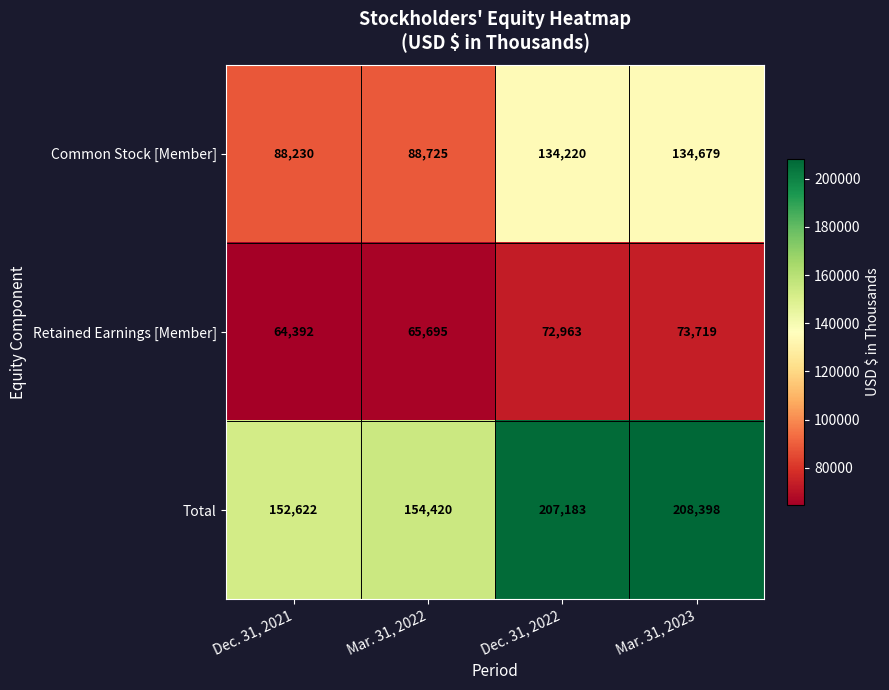

Reading left to right, list all the values displayed in this chart.

Common Stock [Member]: Dec. 31, 2021=88230	Mar. 31, 2022=88725	Dec. 31, 2022=134220	Mar. 31, 2023=134679
Retained Earnings [Member]: Dec. 31, 2021=64392	Mar. 31, 2022=65695	Dec. 31, 2022=72963	Mar. 31, 2023=73719
Total: Dec. 31, 2021=152622	Mar. 31, 2022=154420	Dec. 31, 2022=207183	Mar. 31, 2023=208398